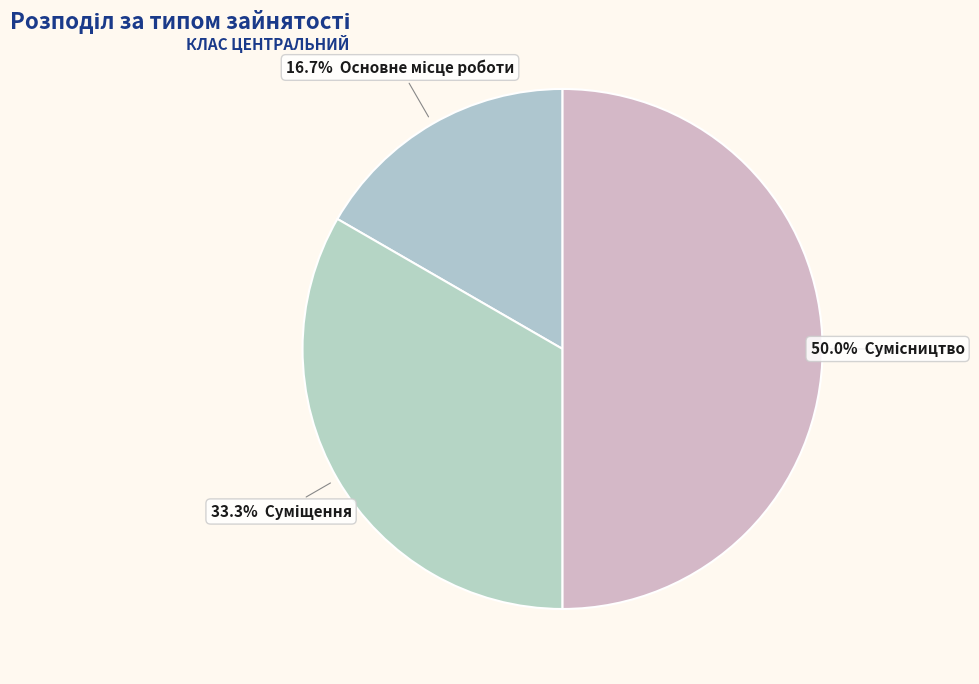

How many segments does this pie chart have?

3